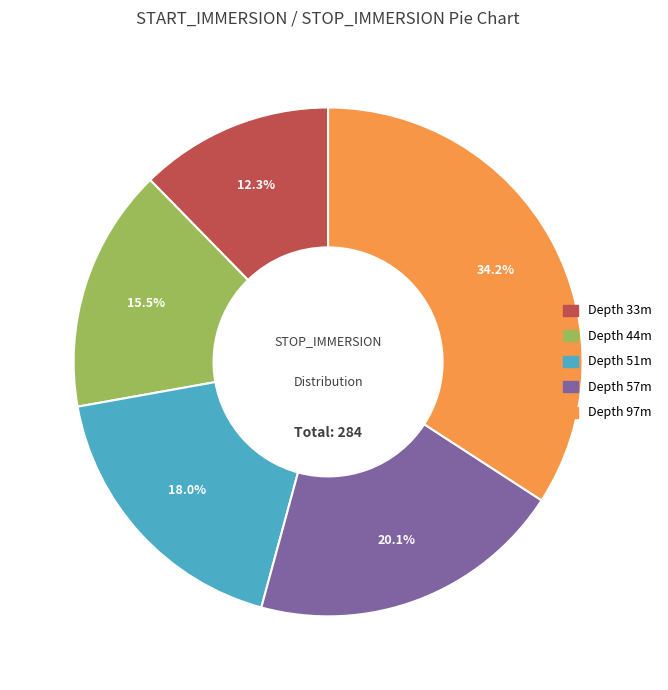

What is the ratio of the value at Depth 44m to the value at Depth 51m?

0.9